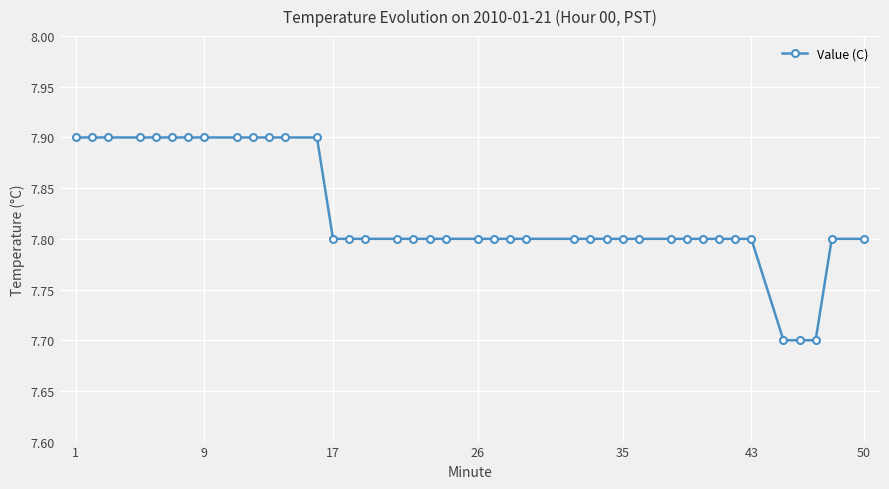

What is the value of the 15th point from the left?

7.8